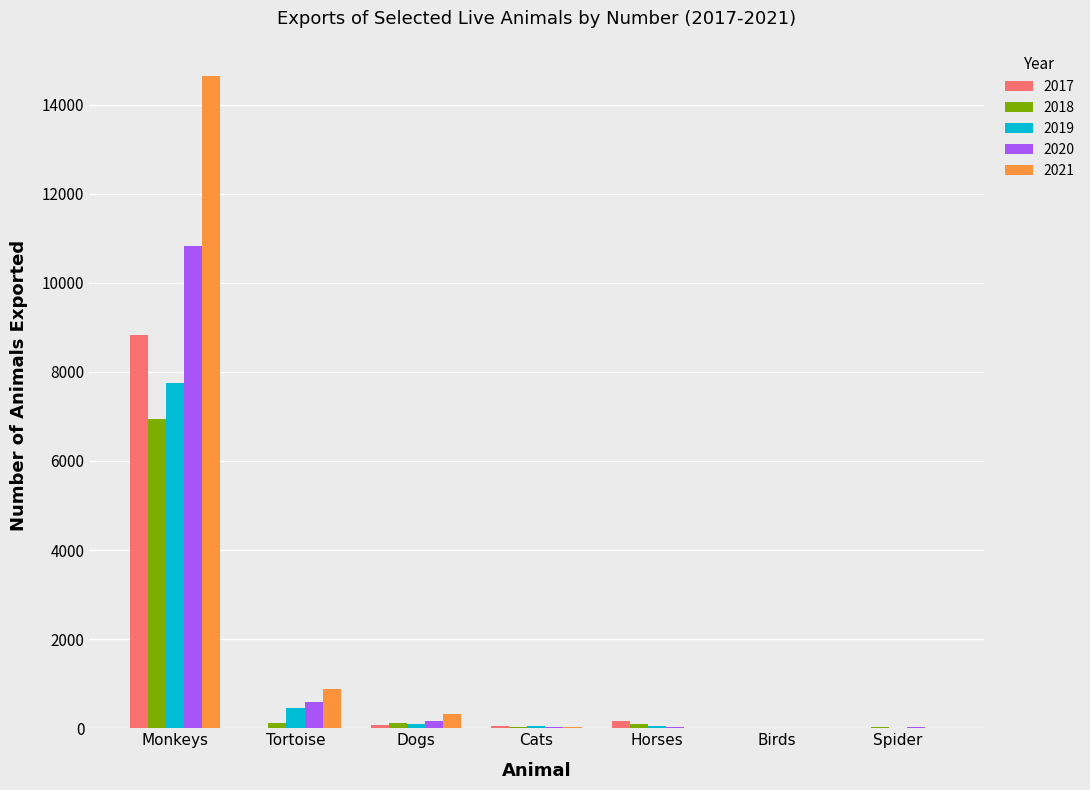

What is the sum of all 2018 values?

7310